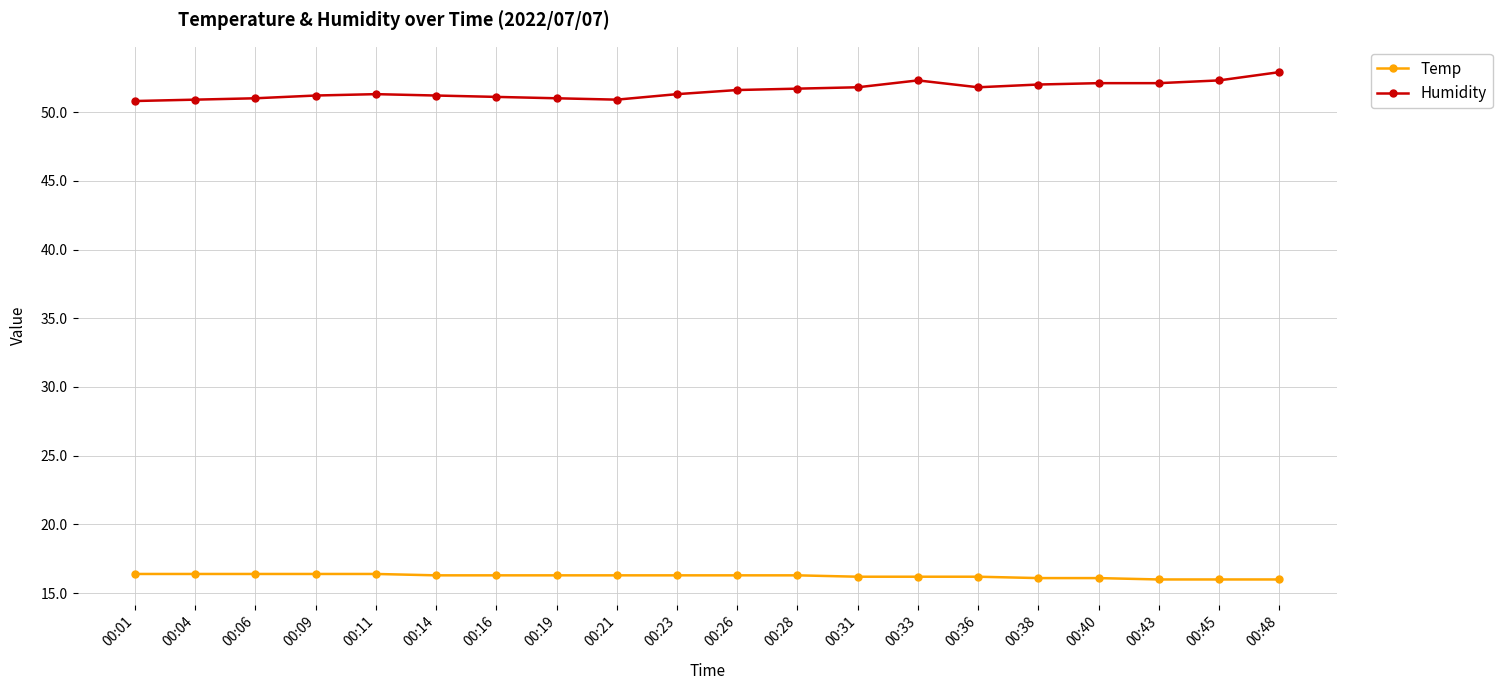

Which series has the largest total across all categories?

Humidity